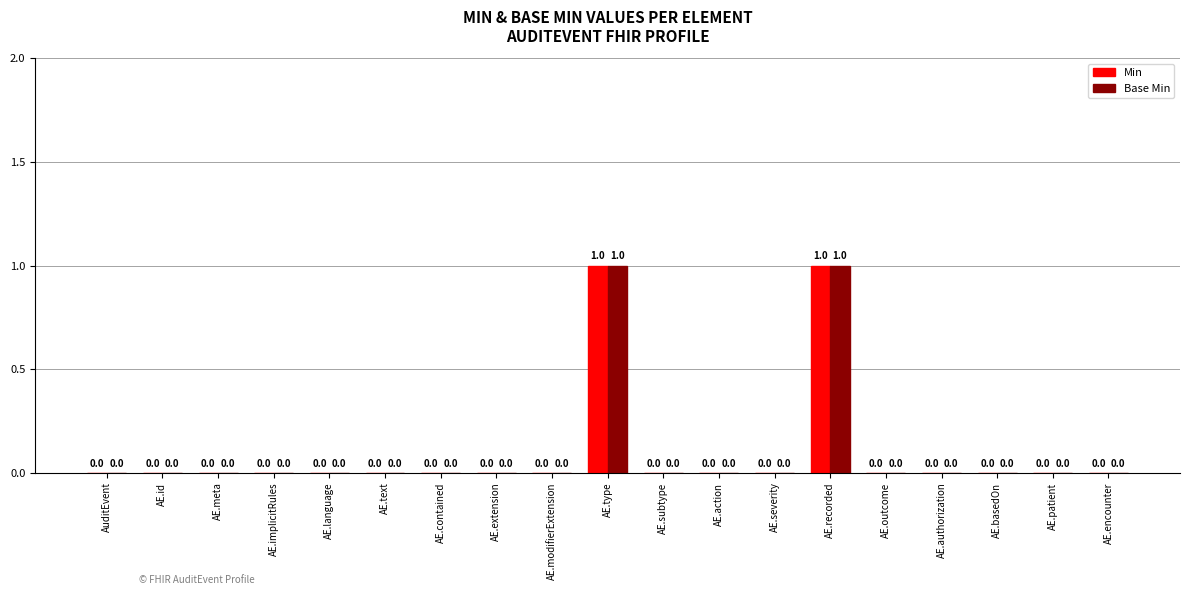

The Base Min series shows 0 at AE.language. True or false?

True